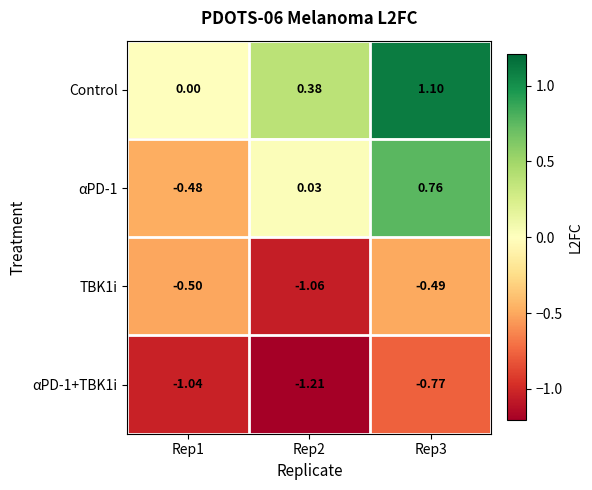

What is the difference between the highest and lowest values at Rep2?

1.6